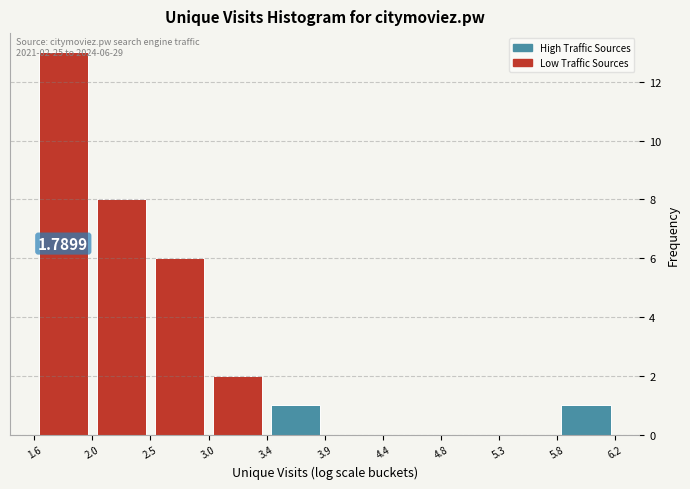

Which range on the x-axis has the tallest bar?

1.6 to 2.0